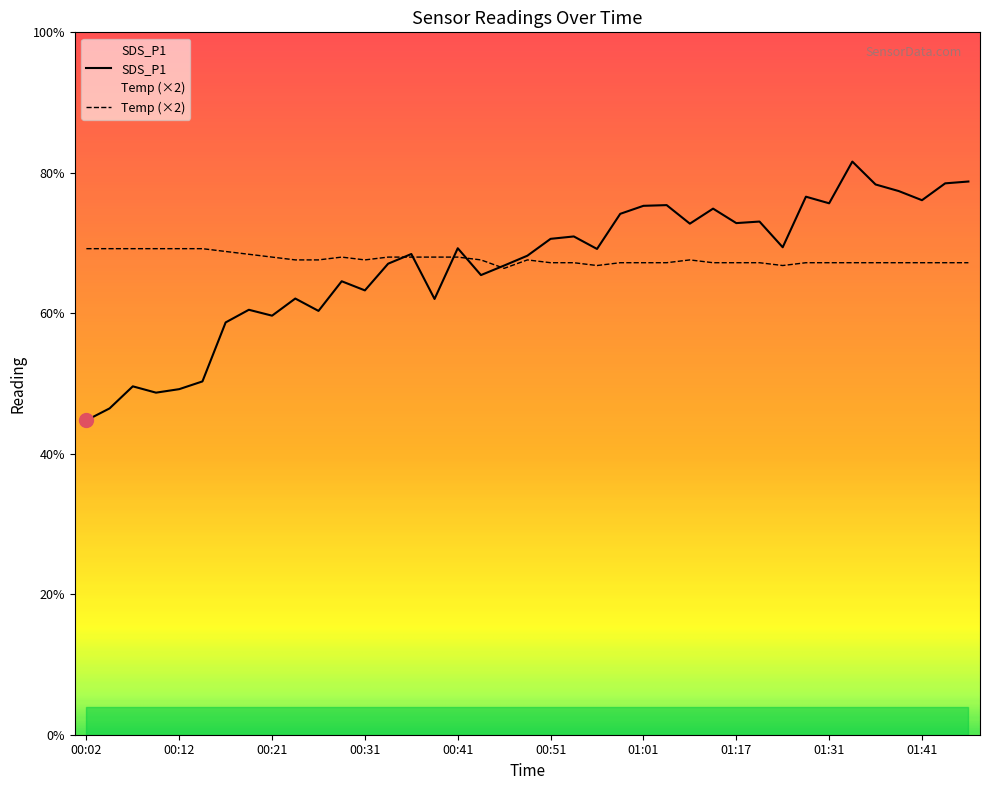

In SDS_P1, how many points are lower than both neighbors (excluding endpoints)?

12